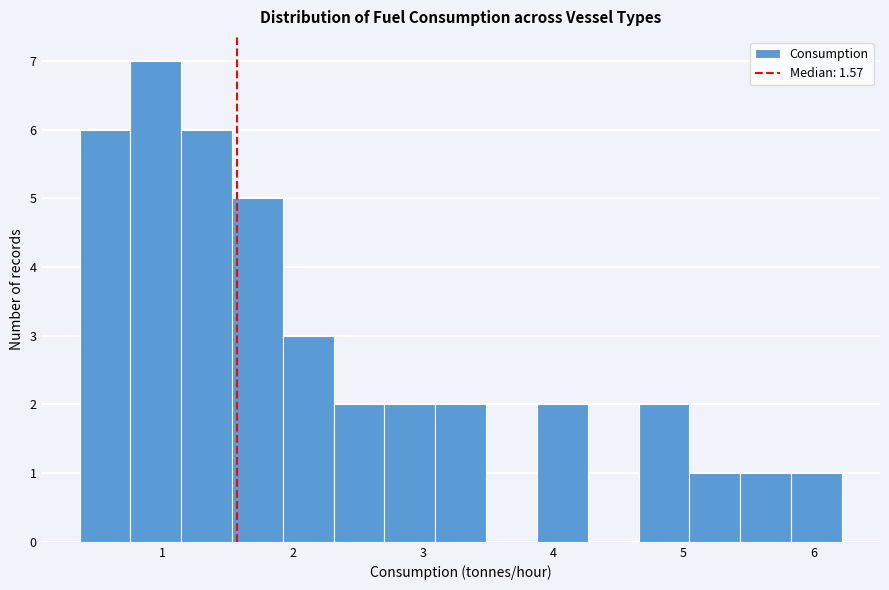

Read against the x-axis, roughly where is the centre of the tallest bar?

0.9